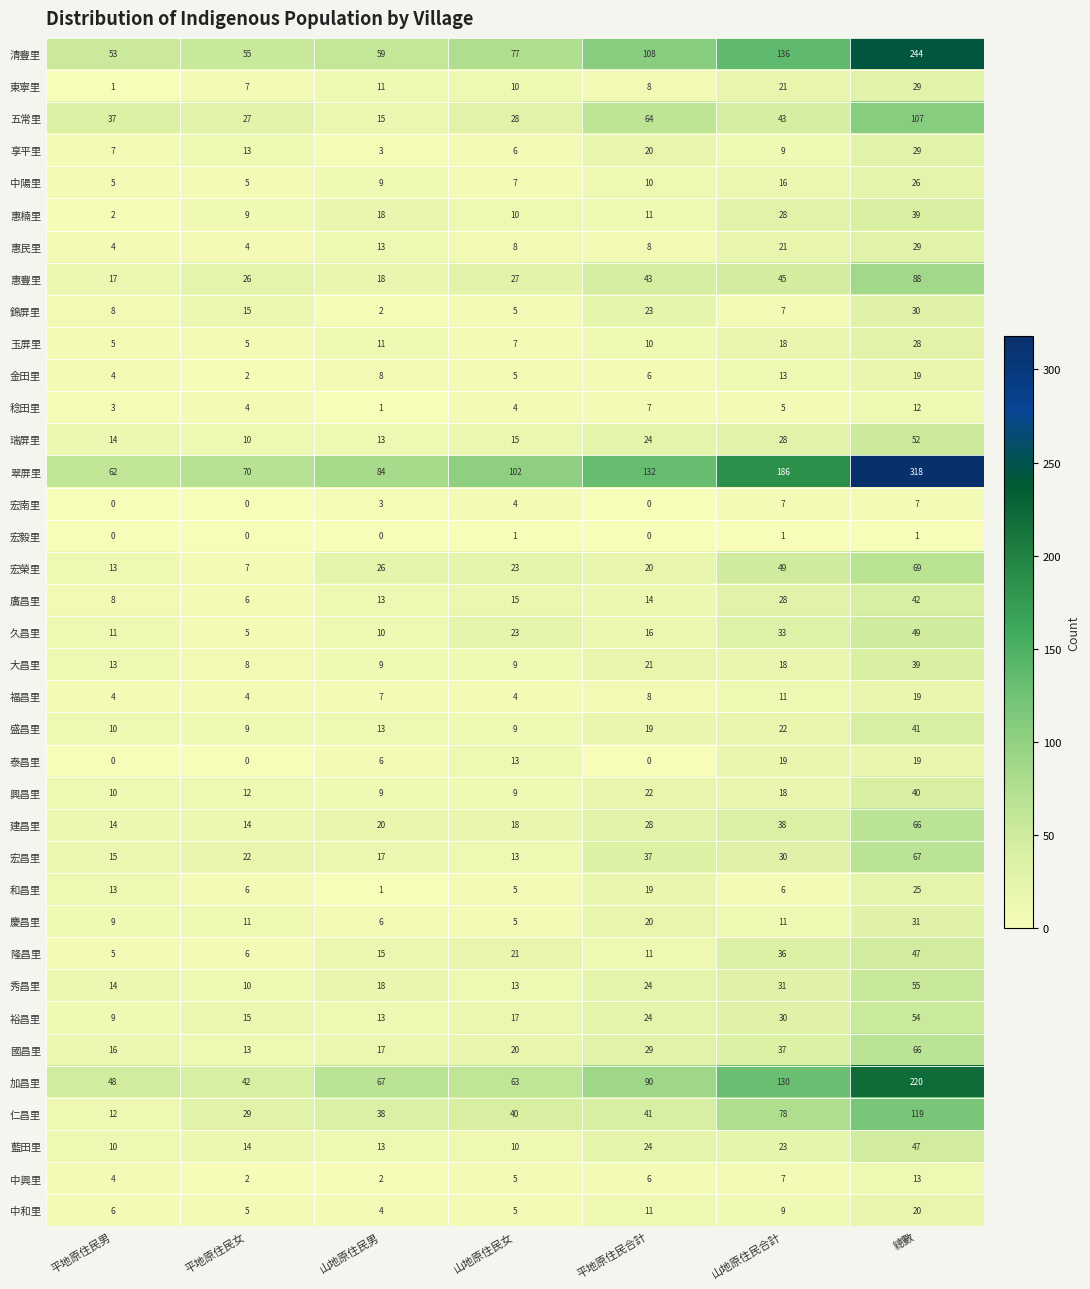

True or false: 盛昌里 has a value of 22 at 山地原住民合計.

True